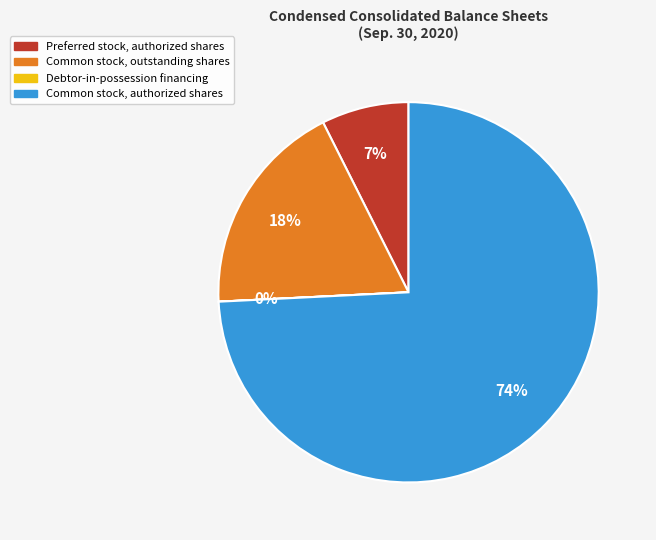

Do Common stock, outstanding shares and Preferred stock, authorized shares together represent more than half of the pie?

No